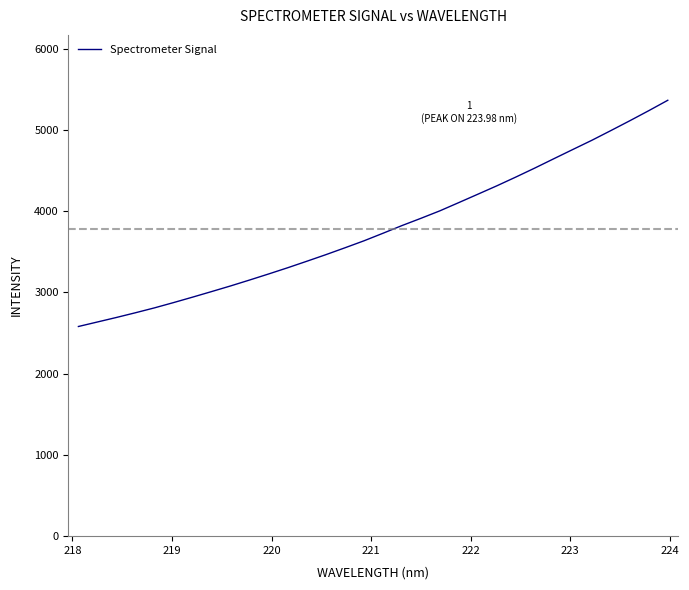

What is the difference between the maximum and minimum values?

2783.5